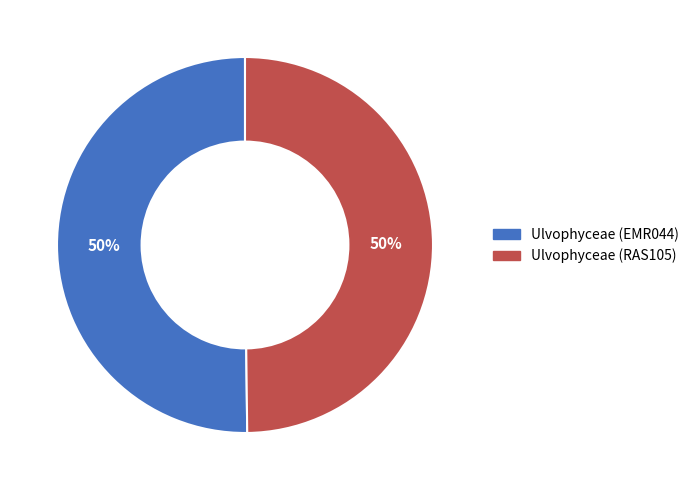

What percentage is the Ulvophyceae (RAS105) slice, to the nearest percent?

50%